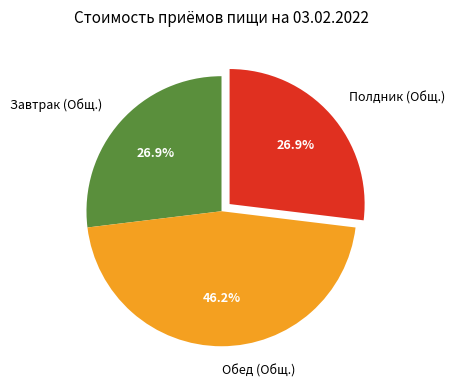

To the nearest percent, what is the average slice percentage?

33%